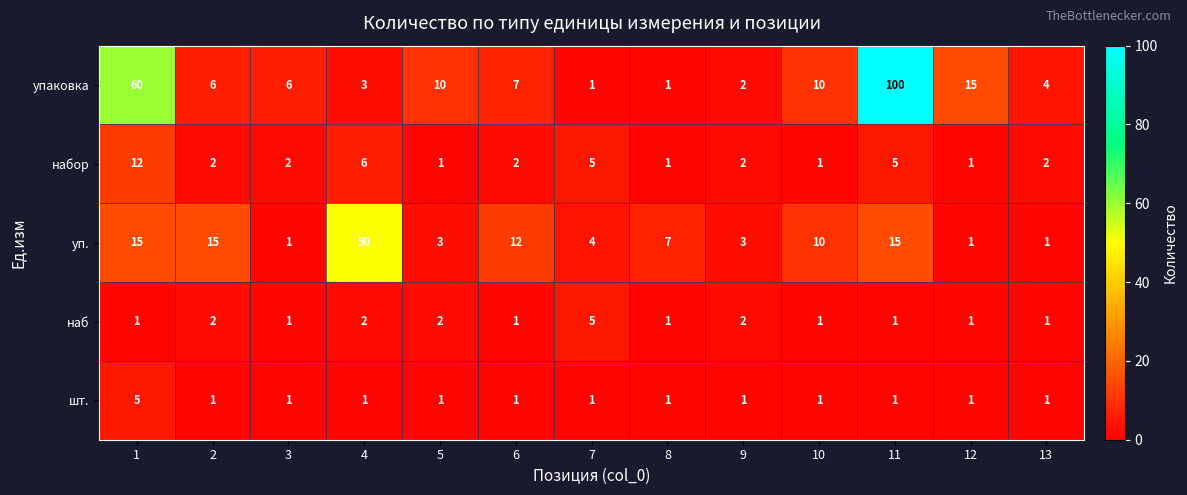

What is the difference between the уп. values at 11 and 8?

8